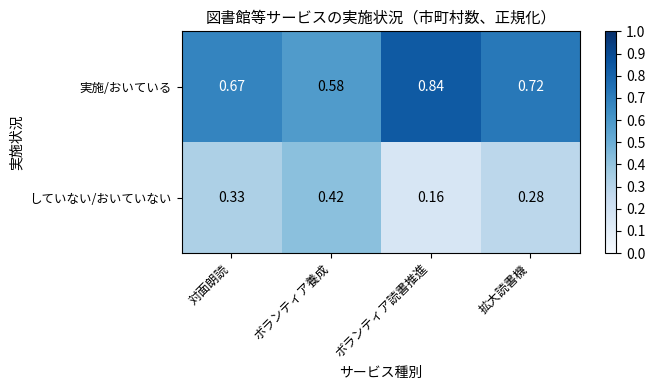

Rank the series by their average value, from lowest to highest.

していない/おいていない, 実施/おいている